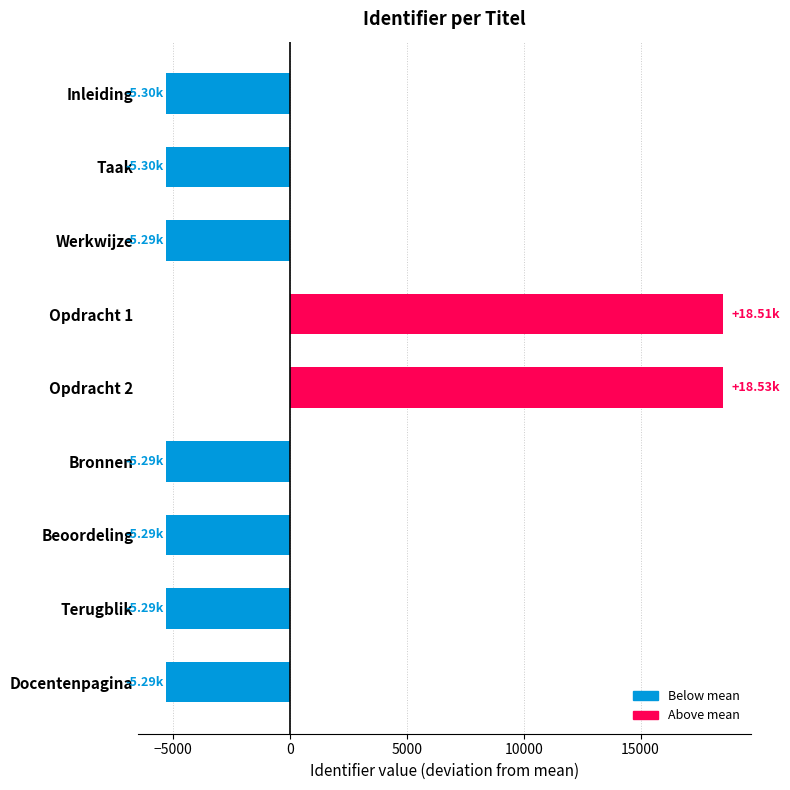

What is the ratio of the value at Opdracht 2 to the value at Opdracht 1?

1.0